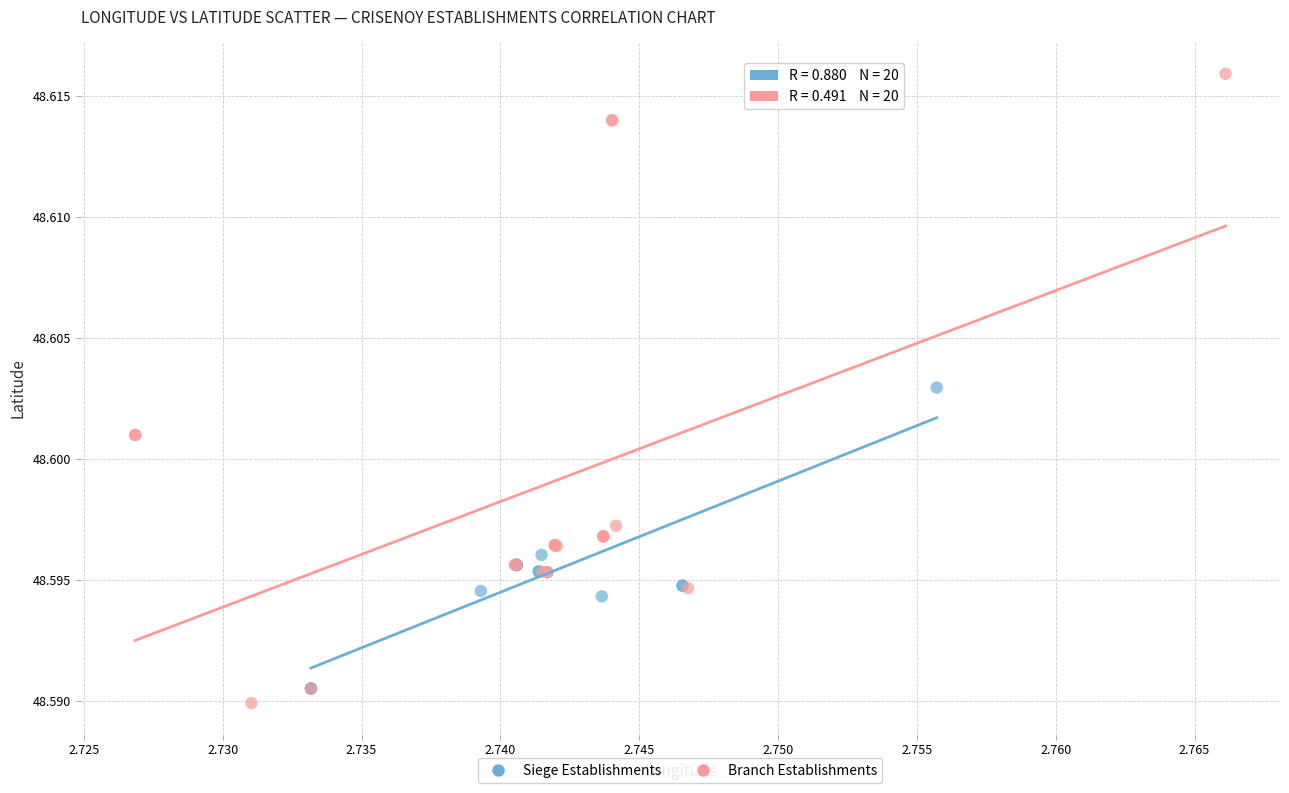

Which series has the widest spread of Y values?

Branch Establishments